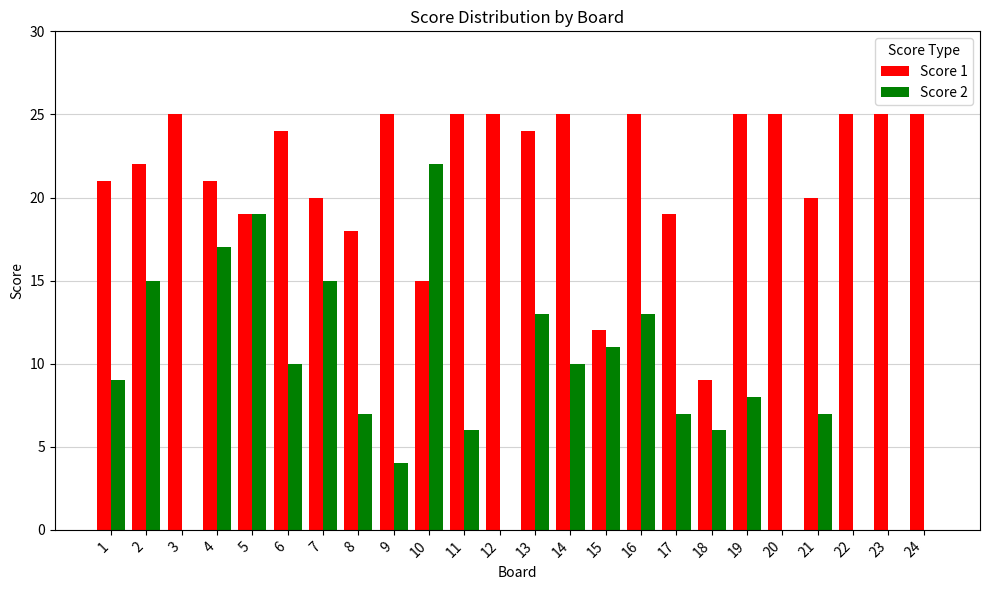

Are the bars horizontal?

No